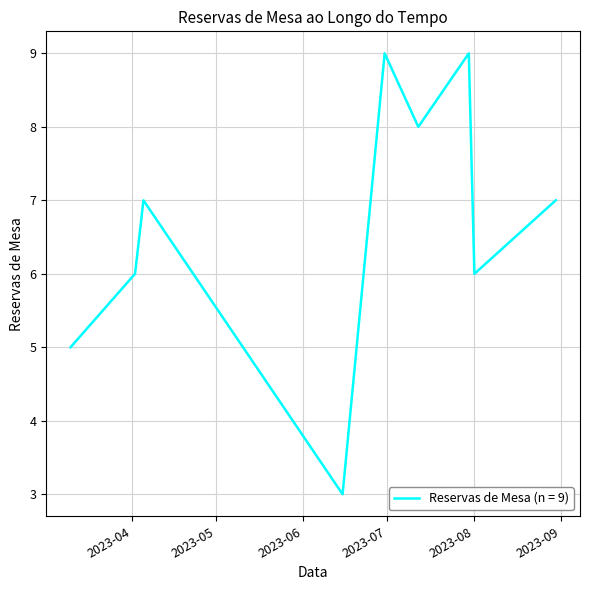

What is the greatest value displayed?

9